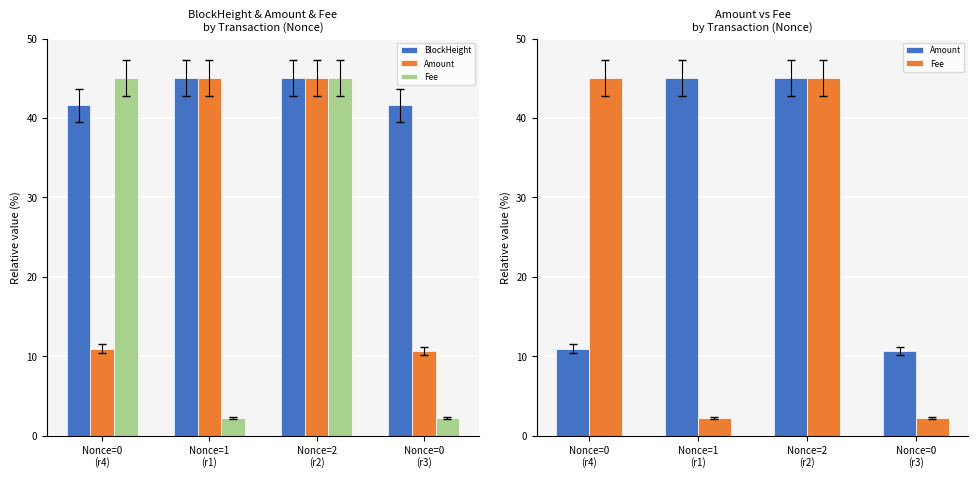

The BlockHeight series shows 41.6 at Nonce=0
(r3). True or false?

True